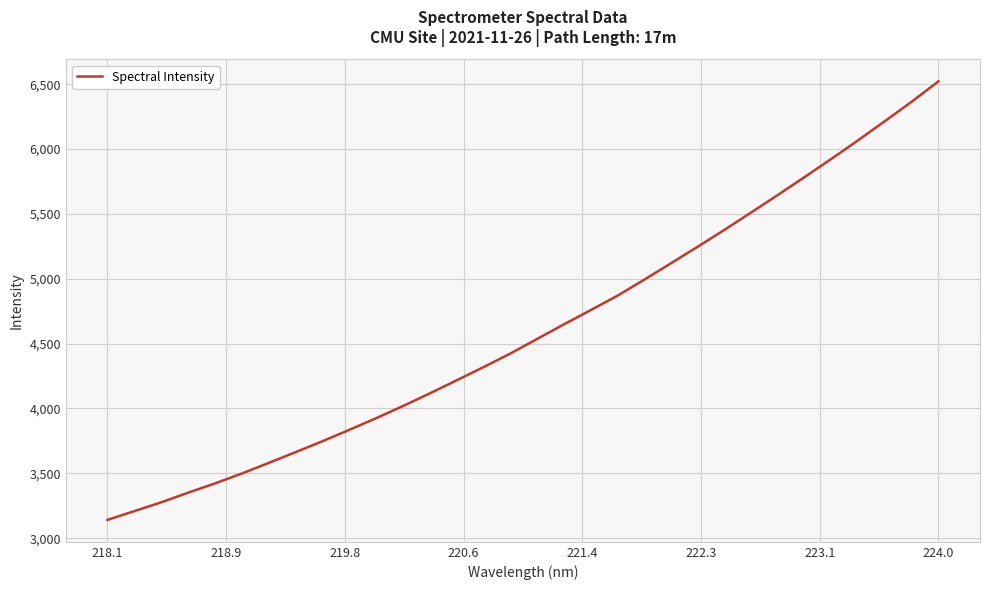

What is the greatest value displayed?

6521.2